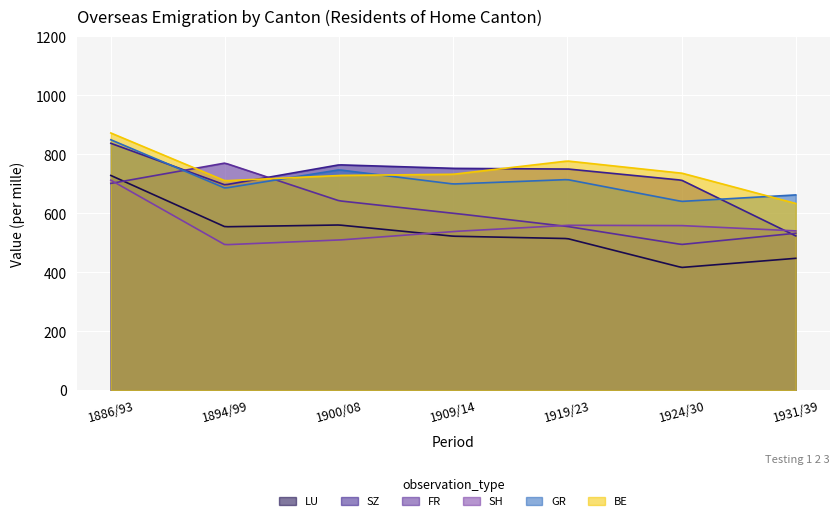

What is the sum of all FR values?

122586.9